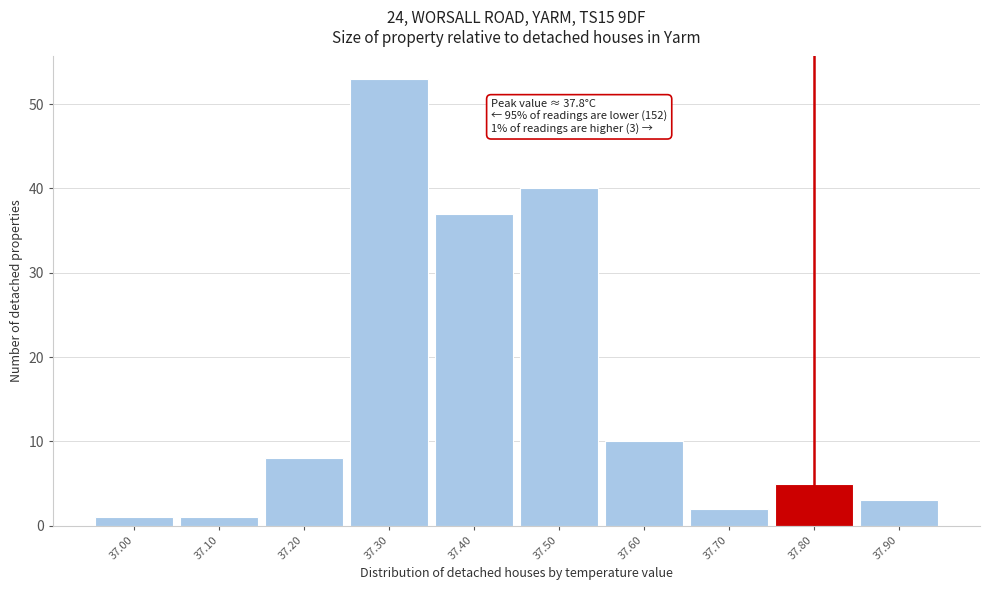

Over which range of the x-axis is the bar tallest?

37.25 to 37.35